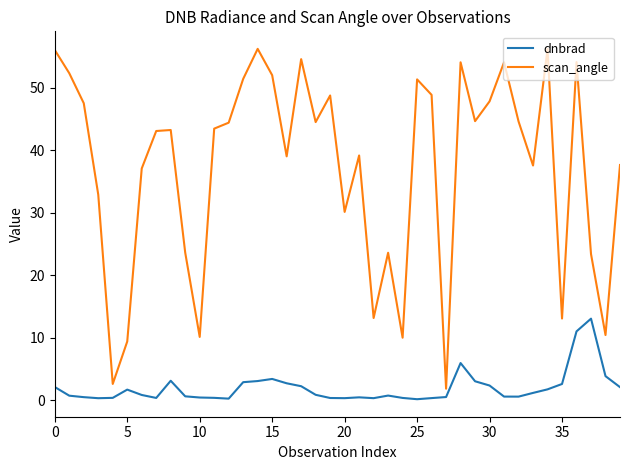

Which series has the largest range (max minus min)?

scan_angle